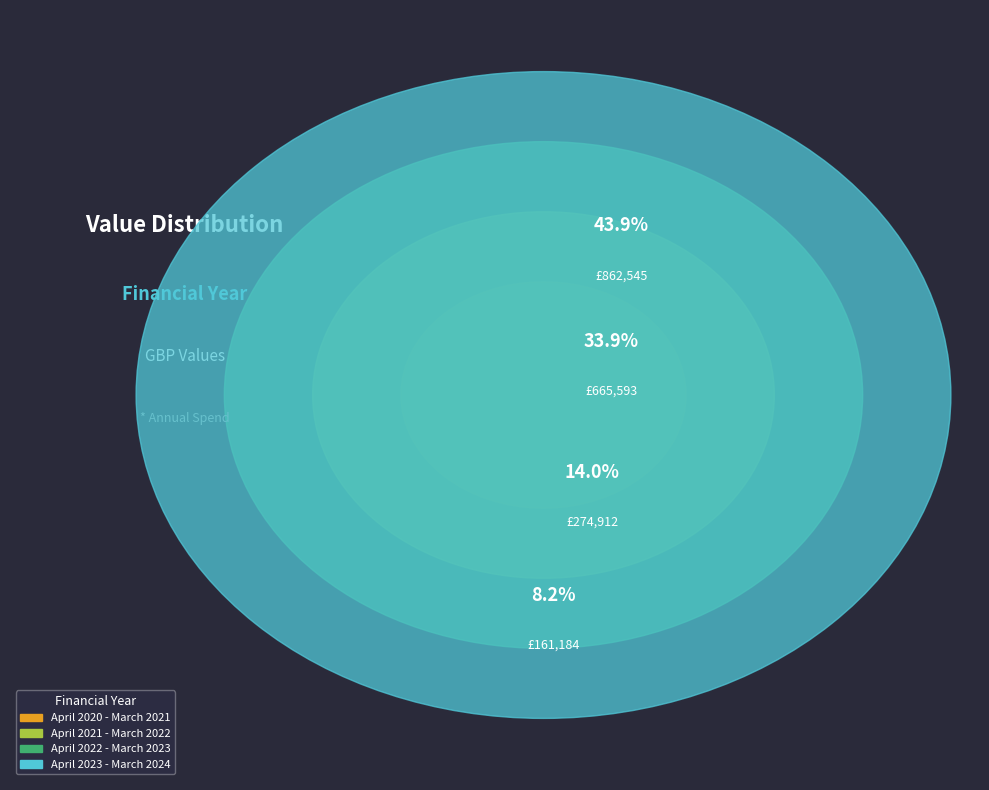

Rank the categories by value from lowest to highest.

April 2020 - March 2021, April 2021 - March 2022, April 2022 - March 2023, April 2023 - March 2024